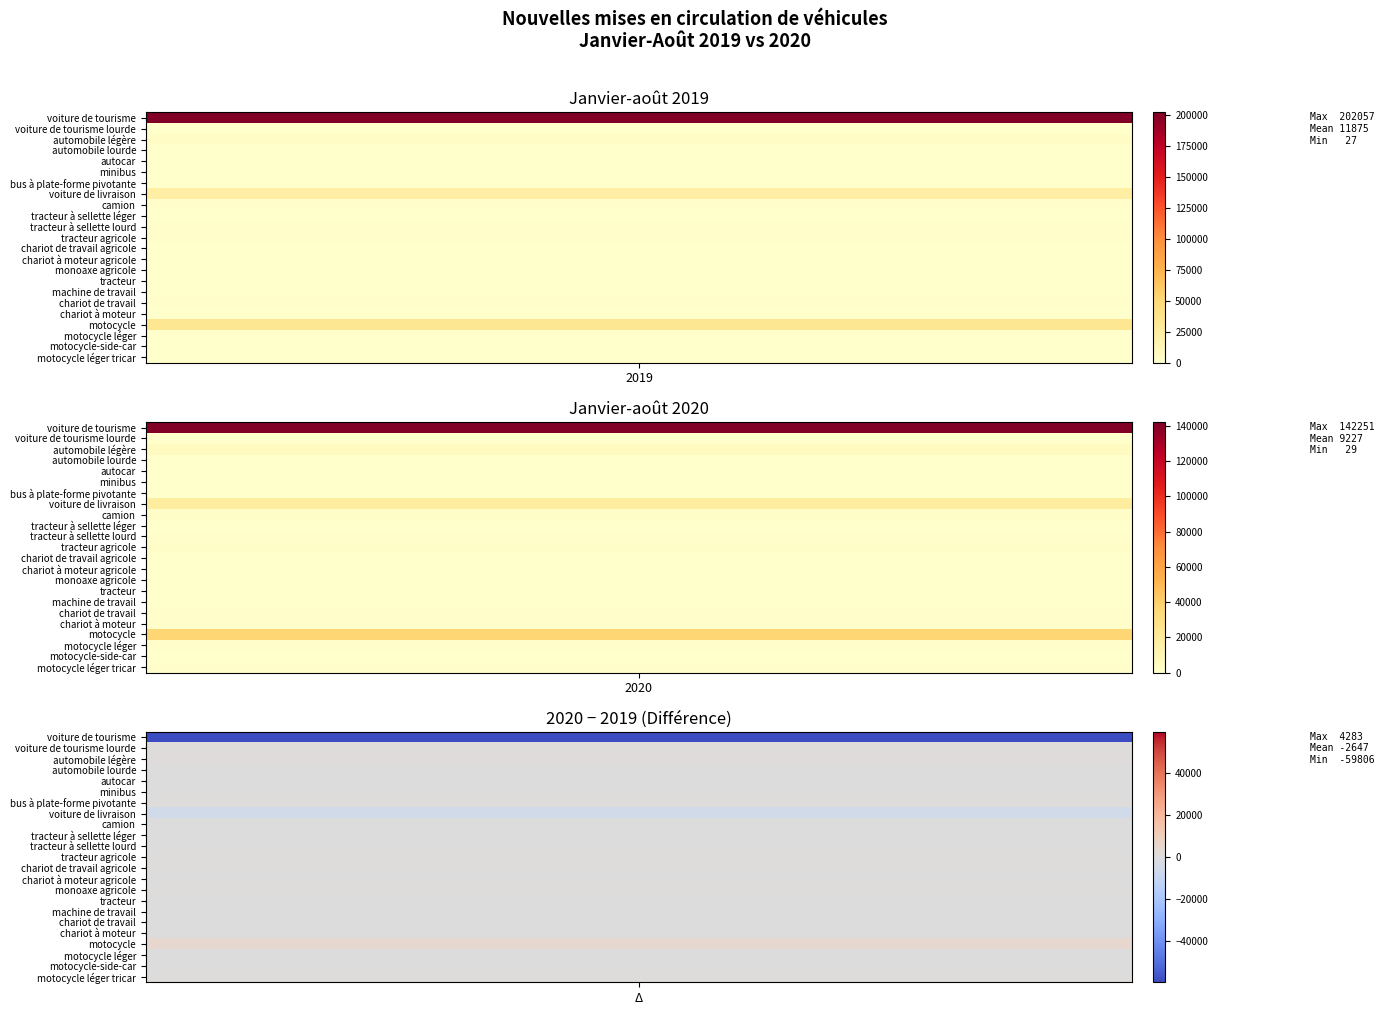

At how many categories does at least one series exceed 140192?

2